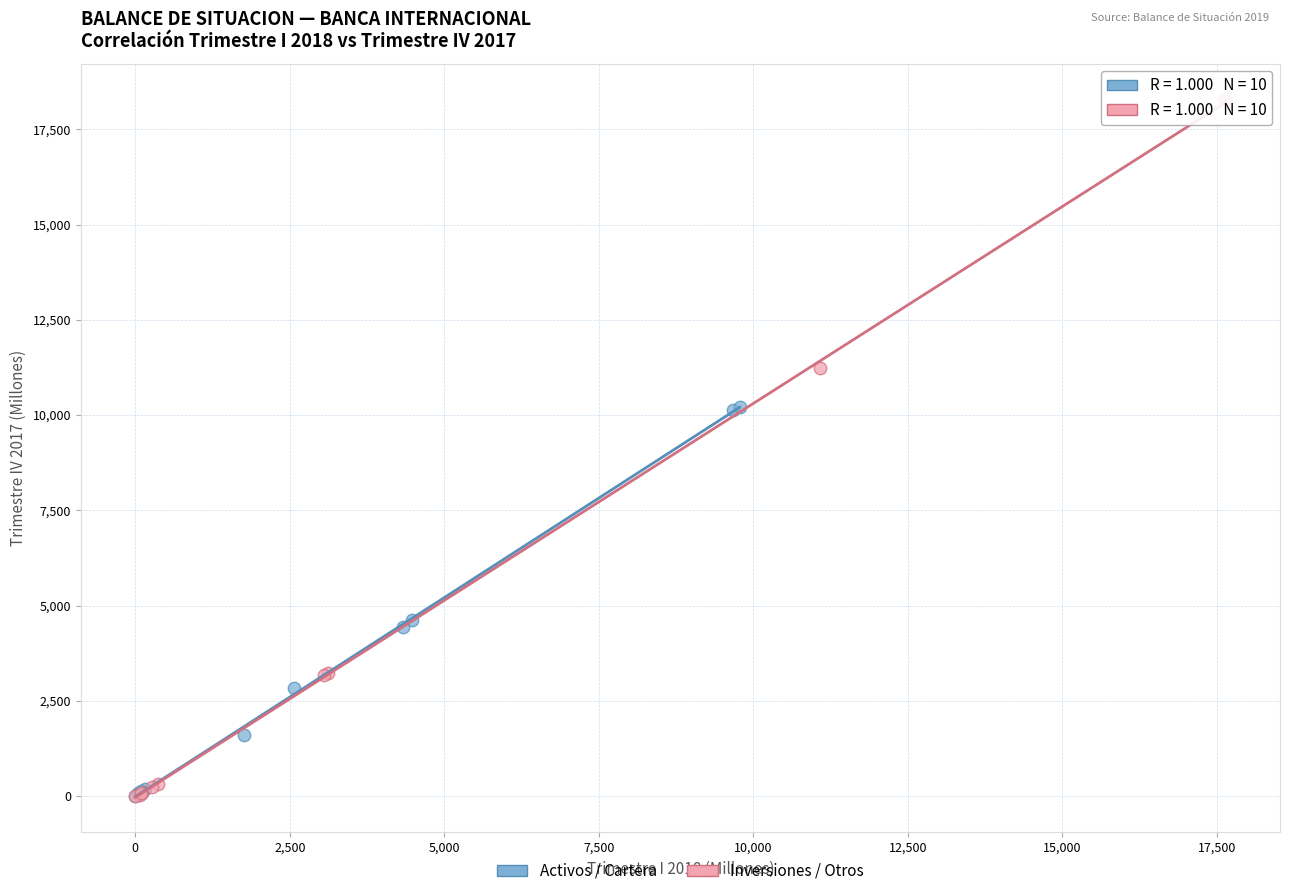

Which series has the largest Y range (max minus min)?

Inversiones / Otros